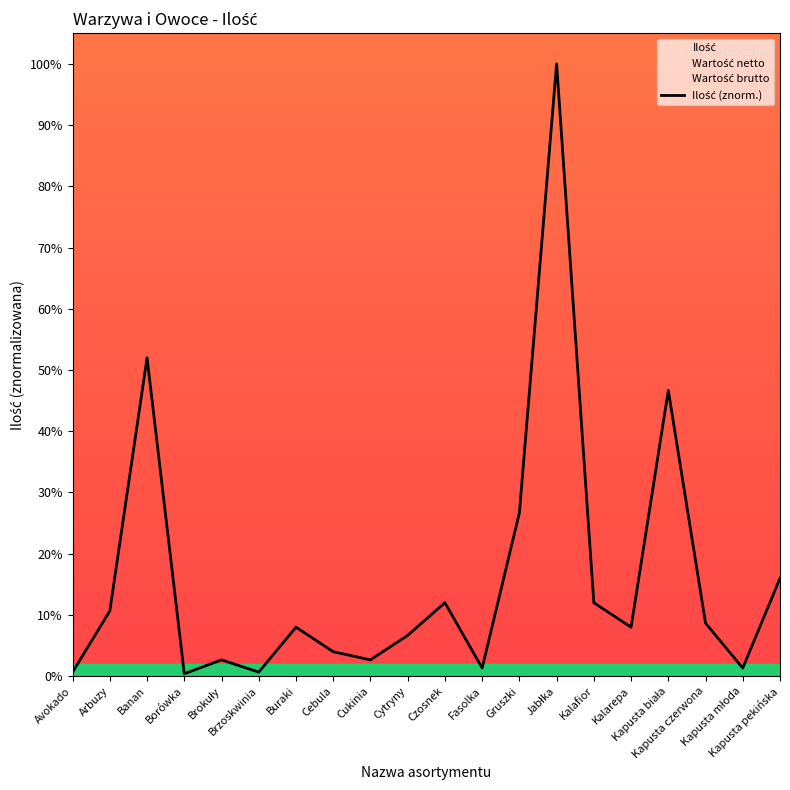

How many points are lower than both their immediate neighbors (excluding endpoints)?

6